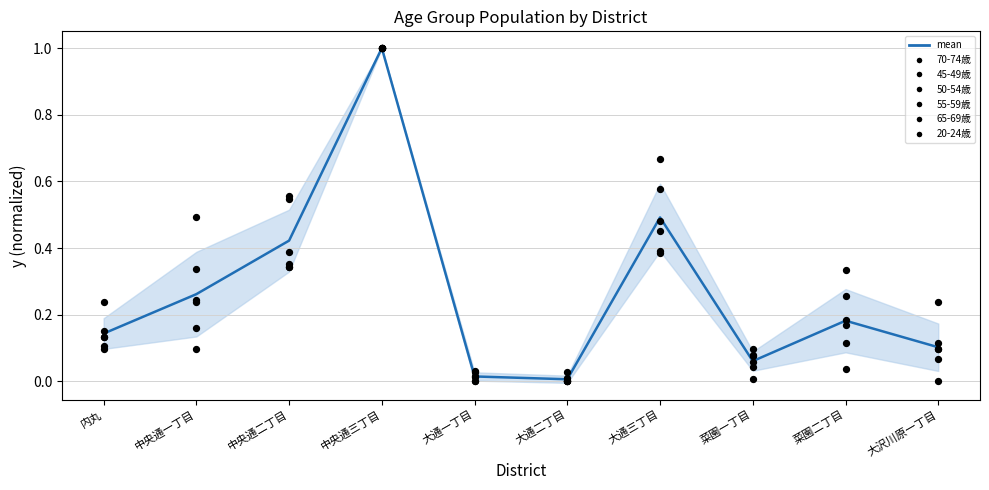

At how many categories does at least one series exceed 0?

10